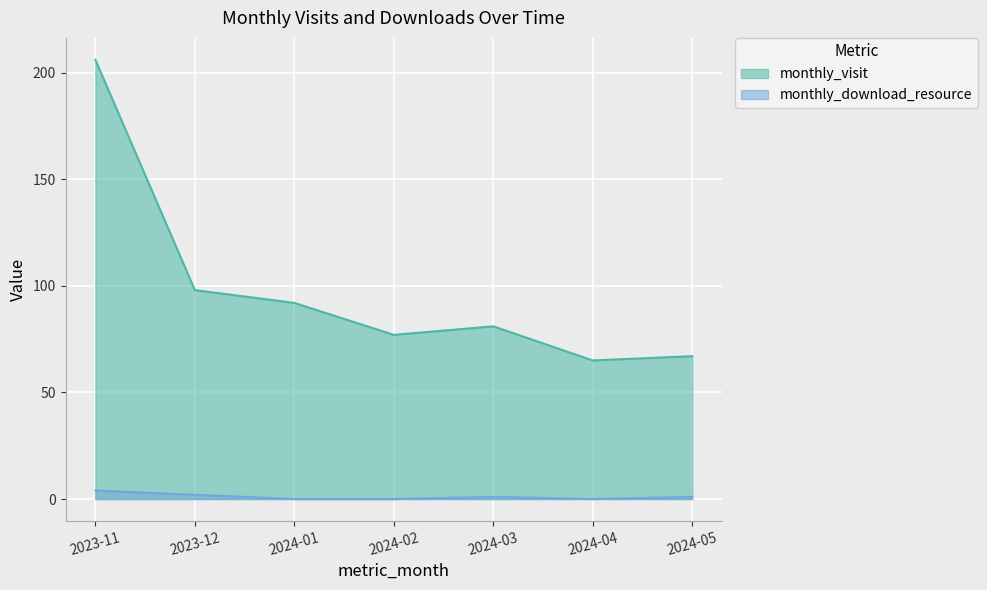

Rank the series by their maximum value, from highest to lowest.

monthly_visit, monthly_download_resource